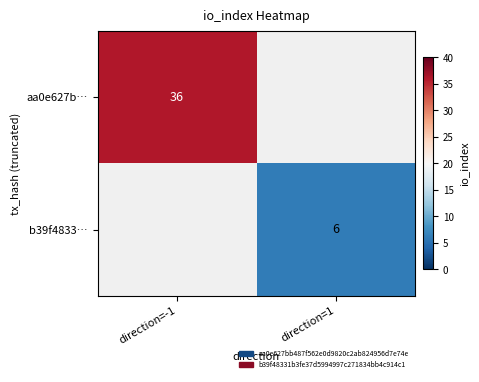

Is the value of aa0e627b… at direction=-1 greater than the value of b39f4833… at direction=1?

Yes